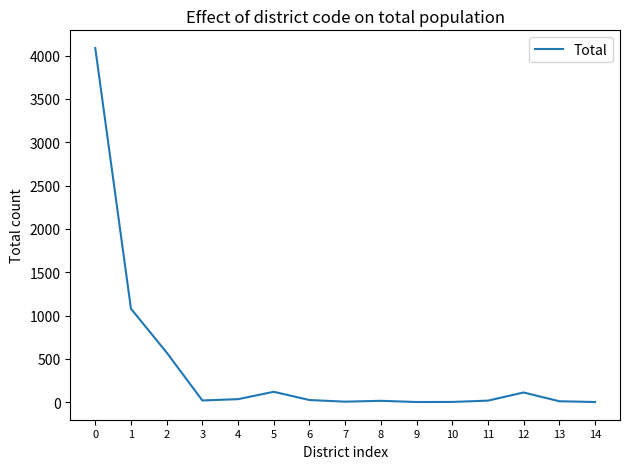

What is the difference between the maximum and minimum values?

4085